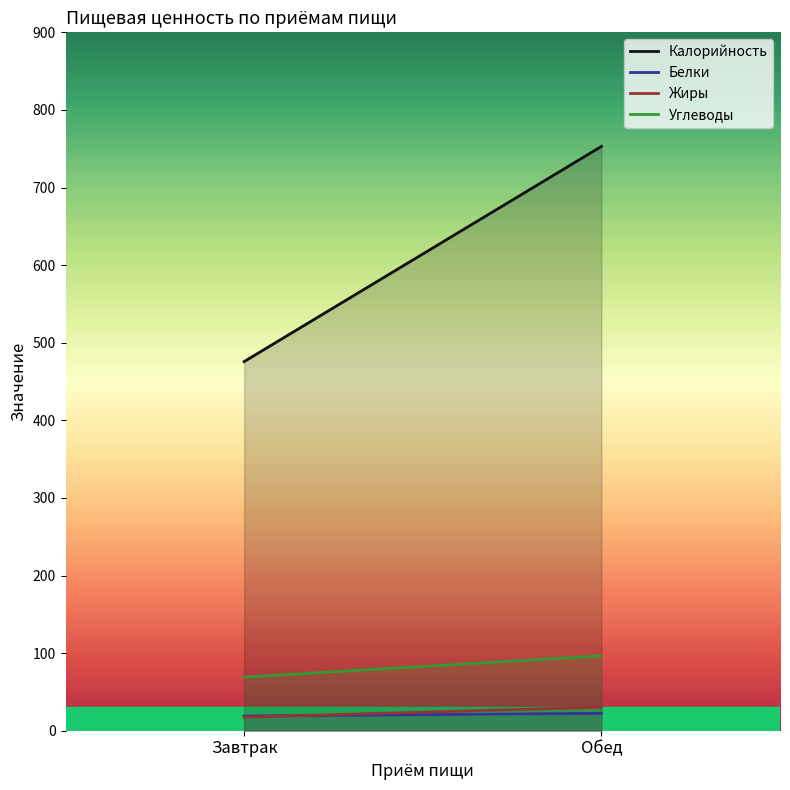

True or false: Жиры has a value of 7.6 at Обед.

False